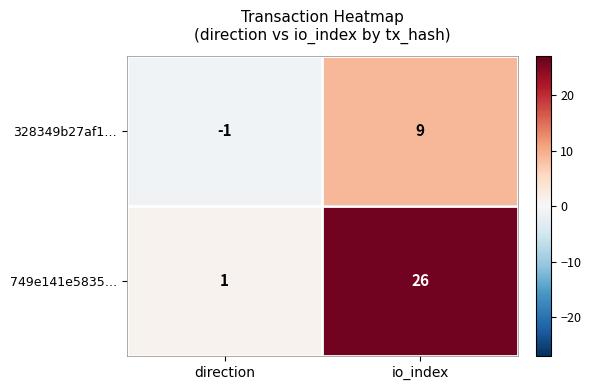

Rank the series at direction from lowest to highest value.

328349b27af1…, 749e141e5835…